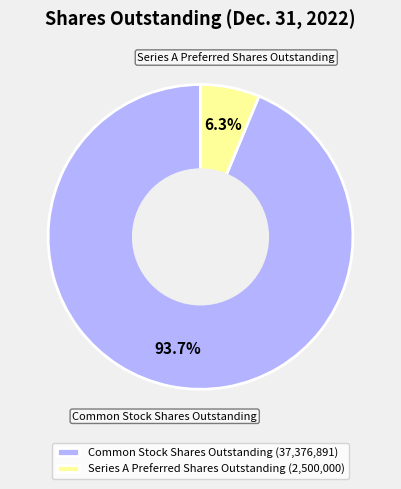

Which slice is the largest?

Common Stock Shares Outstanding (37,376,891)